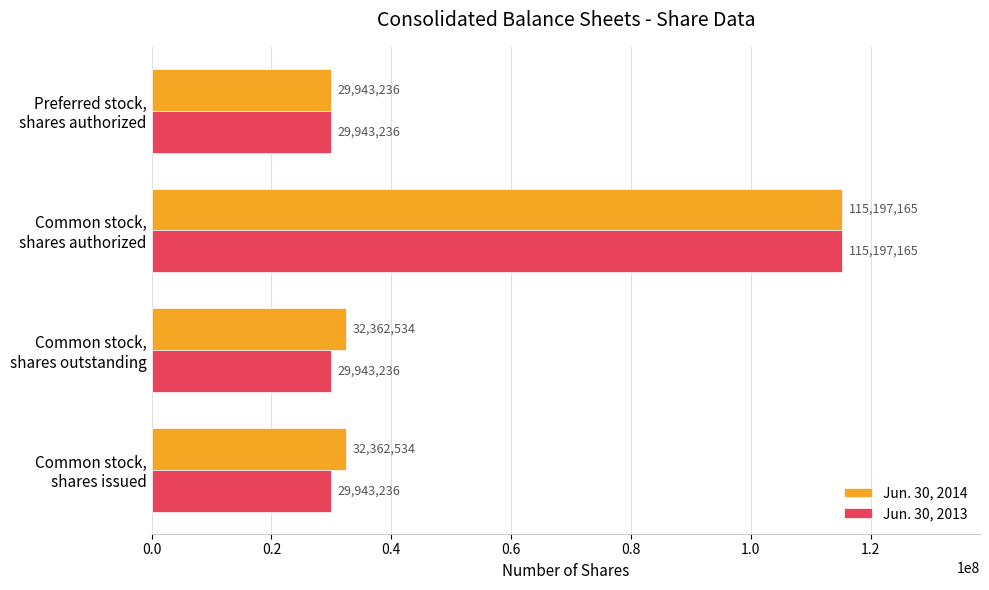

Which series has the largest total across all categories?

Jun. 30, 2014